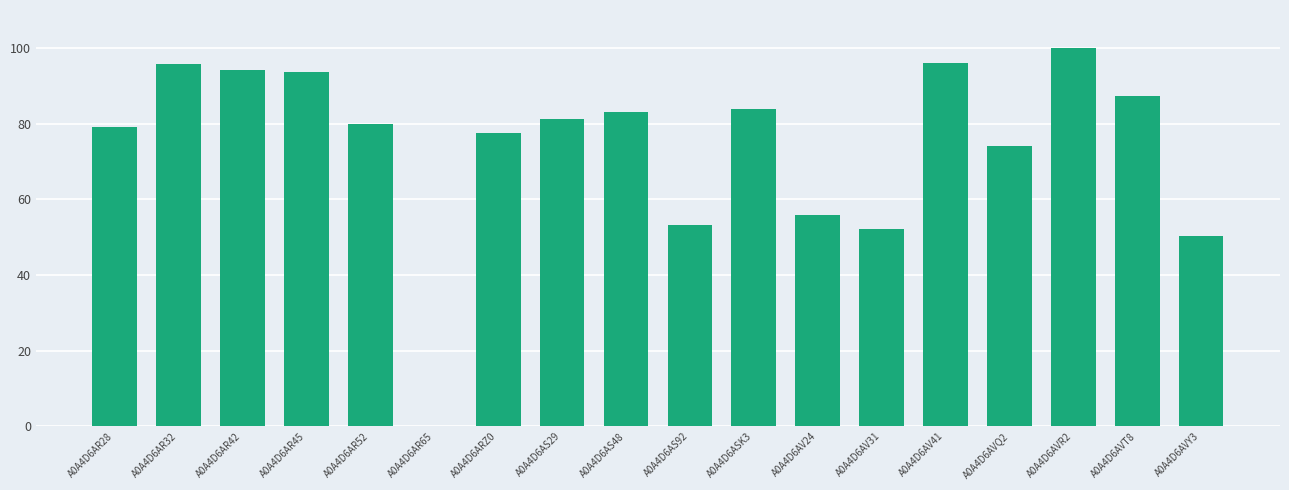

What is the sum of the values at A0A4D6AV31 and A0A4D6AR28?

131.1